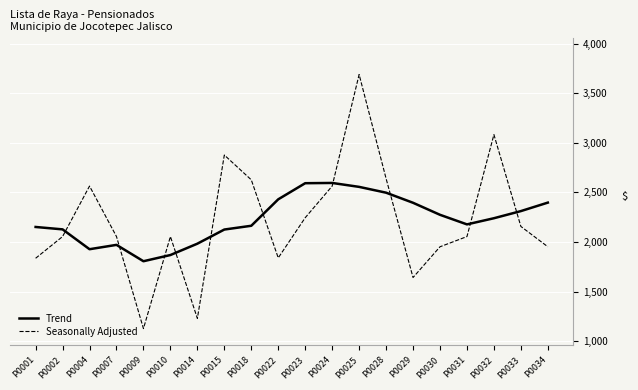

In Seasonally Adjusted, how many points are lower than both neighbors (excluding endpoints)?

4